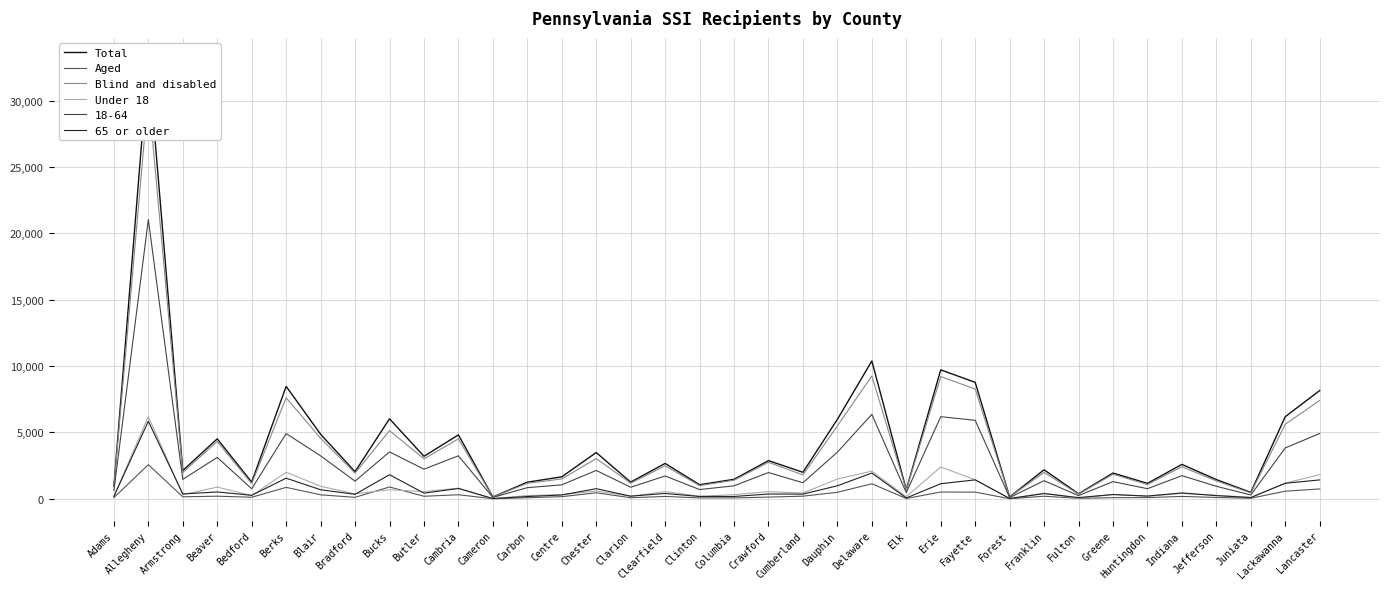

The Under 18 series shows 8 at Cameron. True or false?

False